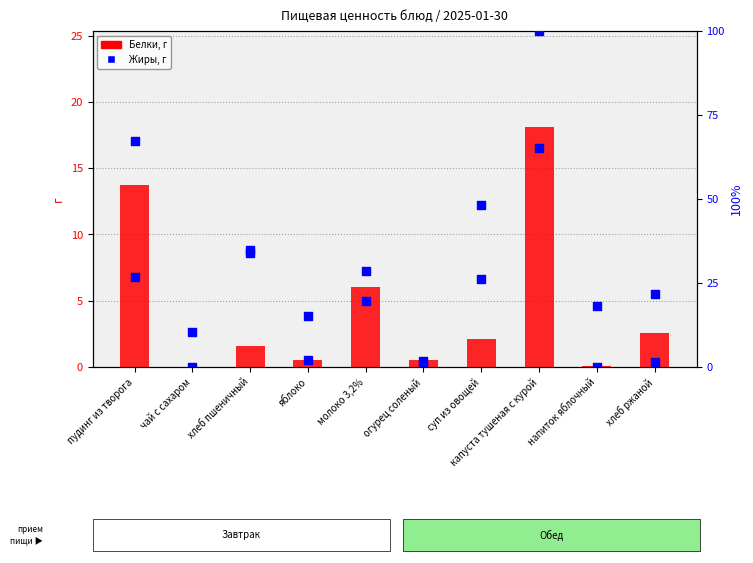

What is the total value across all series at пудинг из творога?

87.8